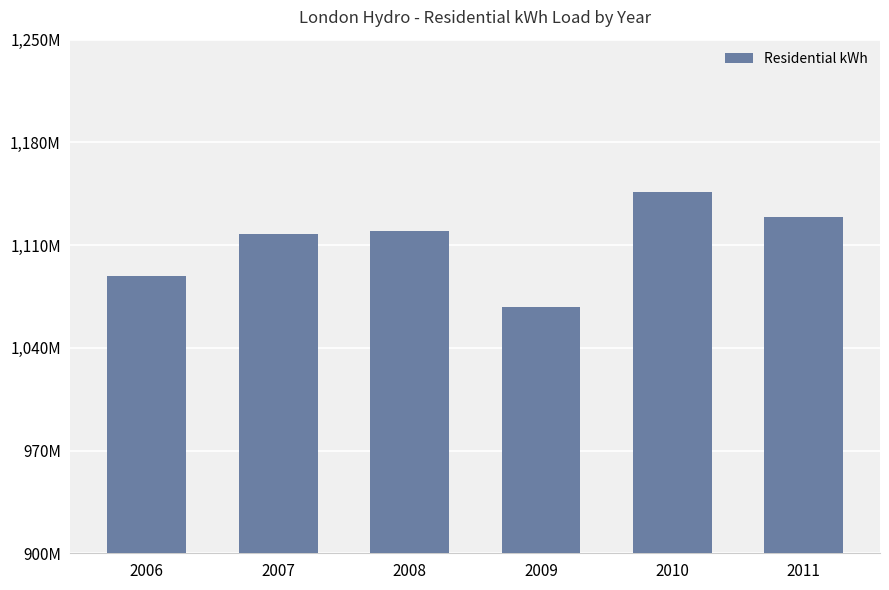

Are the bars horizontal?

No